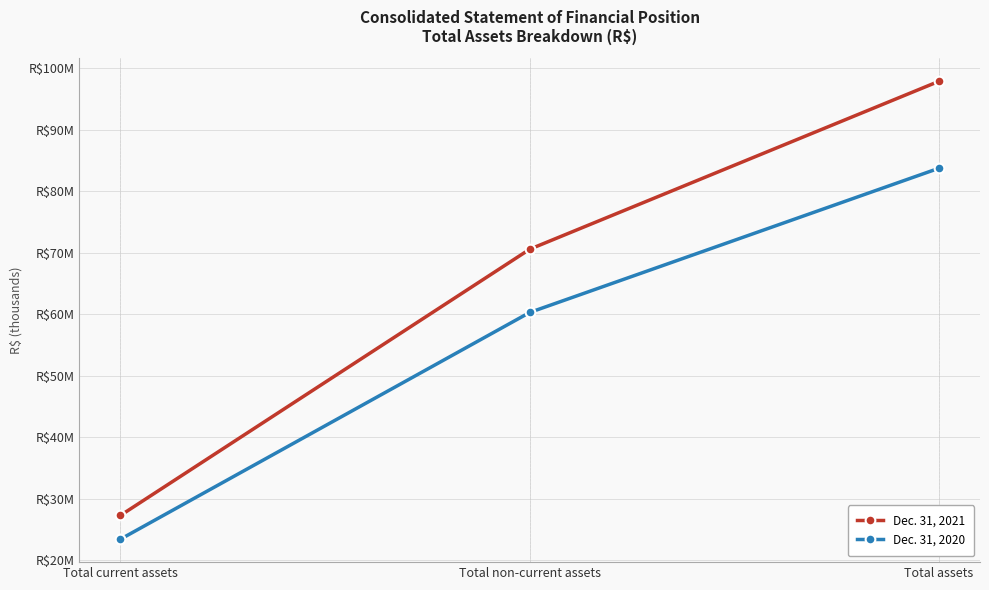

Which category has the lowest value in the Dec. 31, 2021 series?

Total current assets